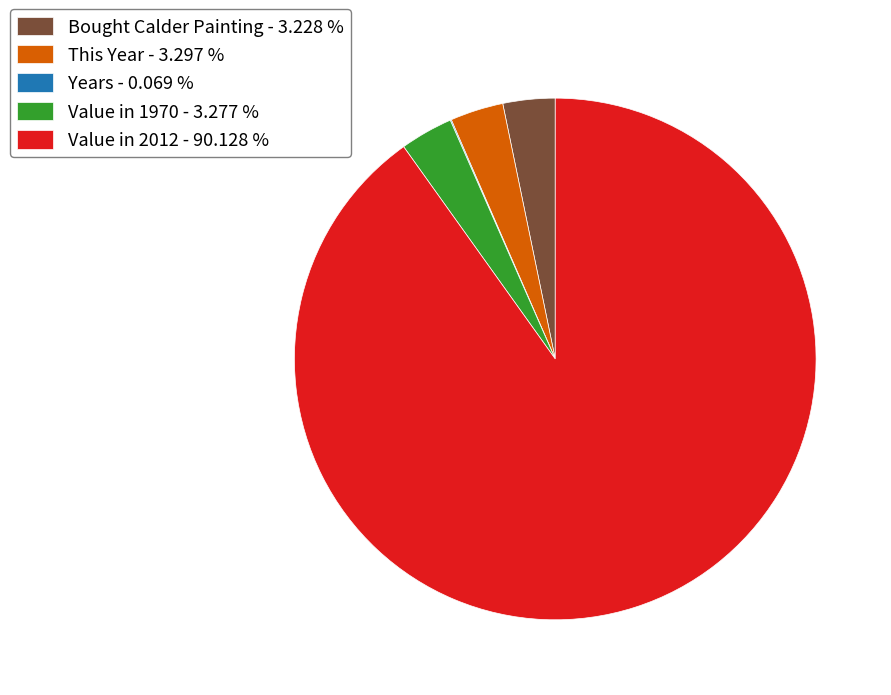

Does any single category account for the majority?

Yes